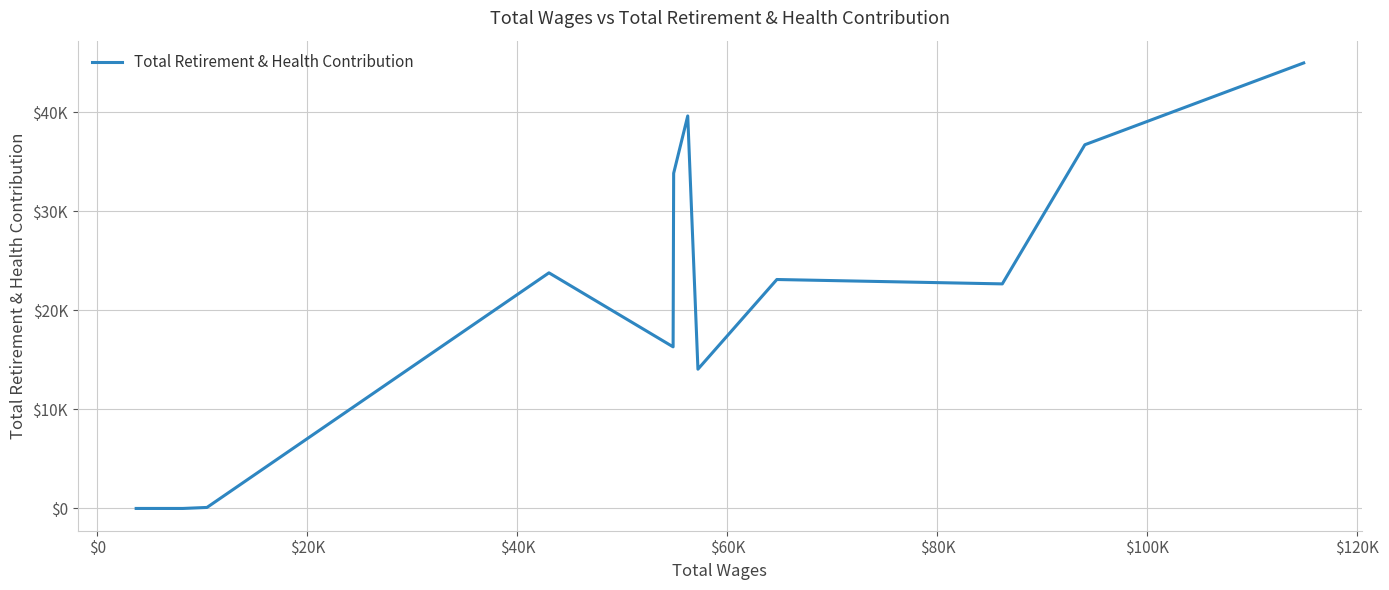

Reading left to right, extract all data points from this chart.

0	0	0	0	0	0	0	0	0	0	101	23789	16315	33840	39630	14060	23114	22672	36721	44979